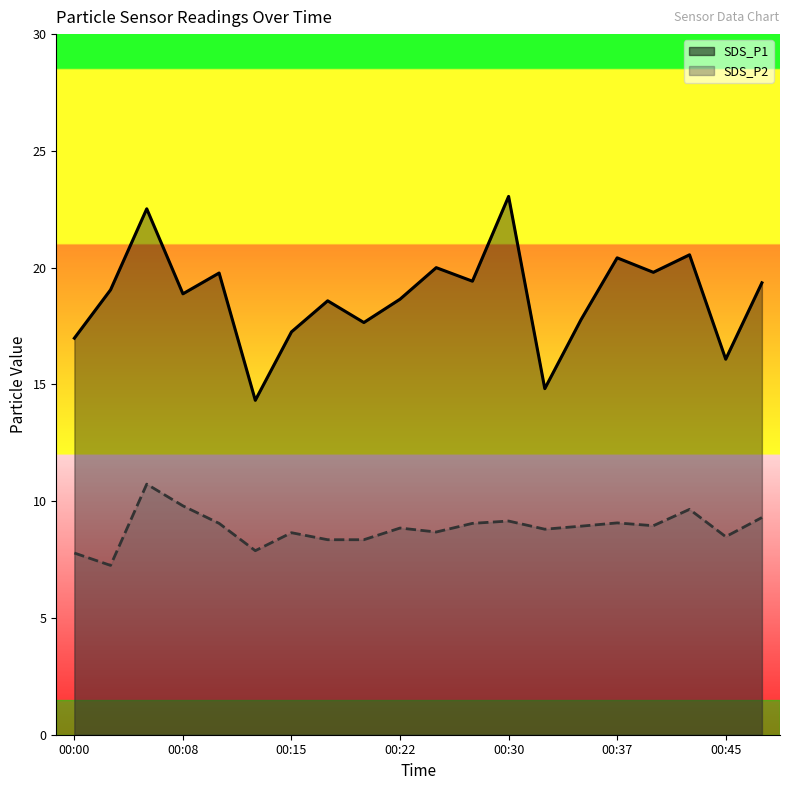

Reading left to right, transcribe all the data shown in this chart.

SDS_P1: 00:00=17.0	00:03=19.1	00:05=22.5	00:08=18.9	00:10=19.8	00:13=14.3	00:15=17.2	00:17=18.6	00:20=17.6	00:22=18.6	00:25=20.0	00:27=19.4	00:30=23.1	00:32=14.8	00:35=17.8	00:37=20.4	00:40=19.8	00:42=20.6	00:45=16.1	00:47=19.4
SDS_P2: 00:00=7.8	00:03=7.2	00:05=10.7	00:08=9.8	00:10=9.1	00:13=7.9	00:15=8.7	00:17=8.3	00:20=8.3	00:22=8.8	00:25=8.7	00:27=9.1	00:30=9.2	00:32=8.8	00:35=8.9	00:37=9.1	00:40=8.9	00:42=9.7	00:45=8.5	00:47=9.3